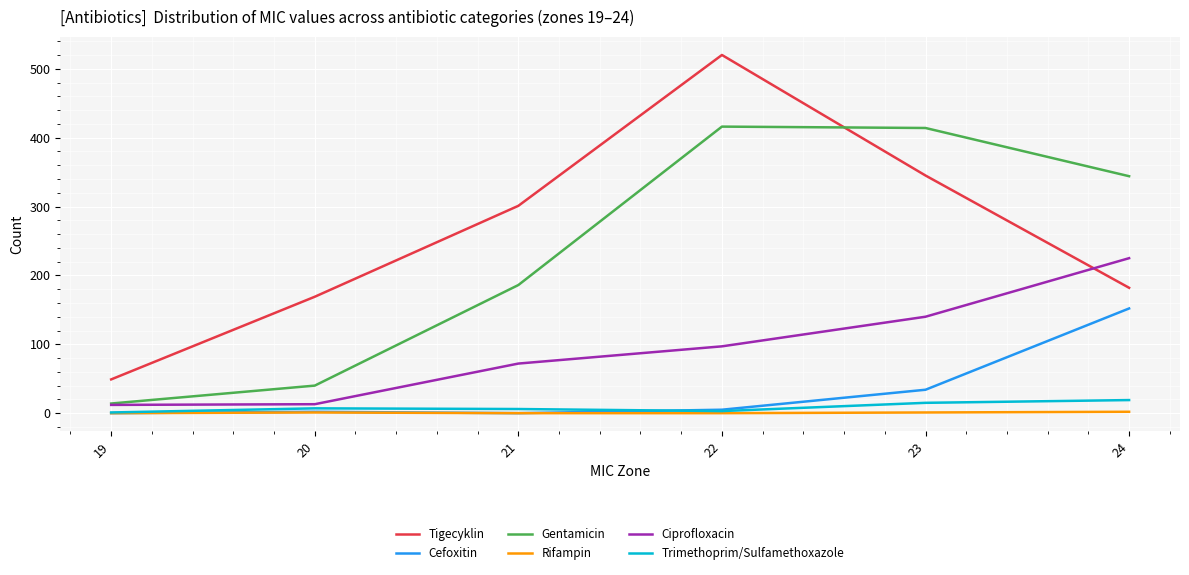

True or false: Tigecyklin and Trimethoprim/Sulfamethoxazole intersect in this chart.

False